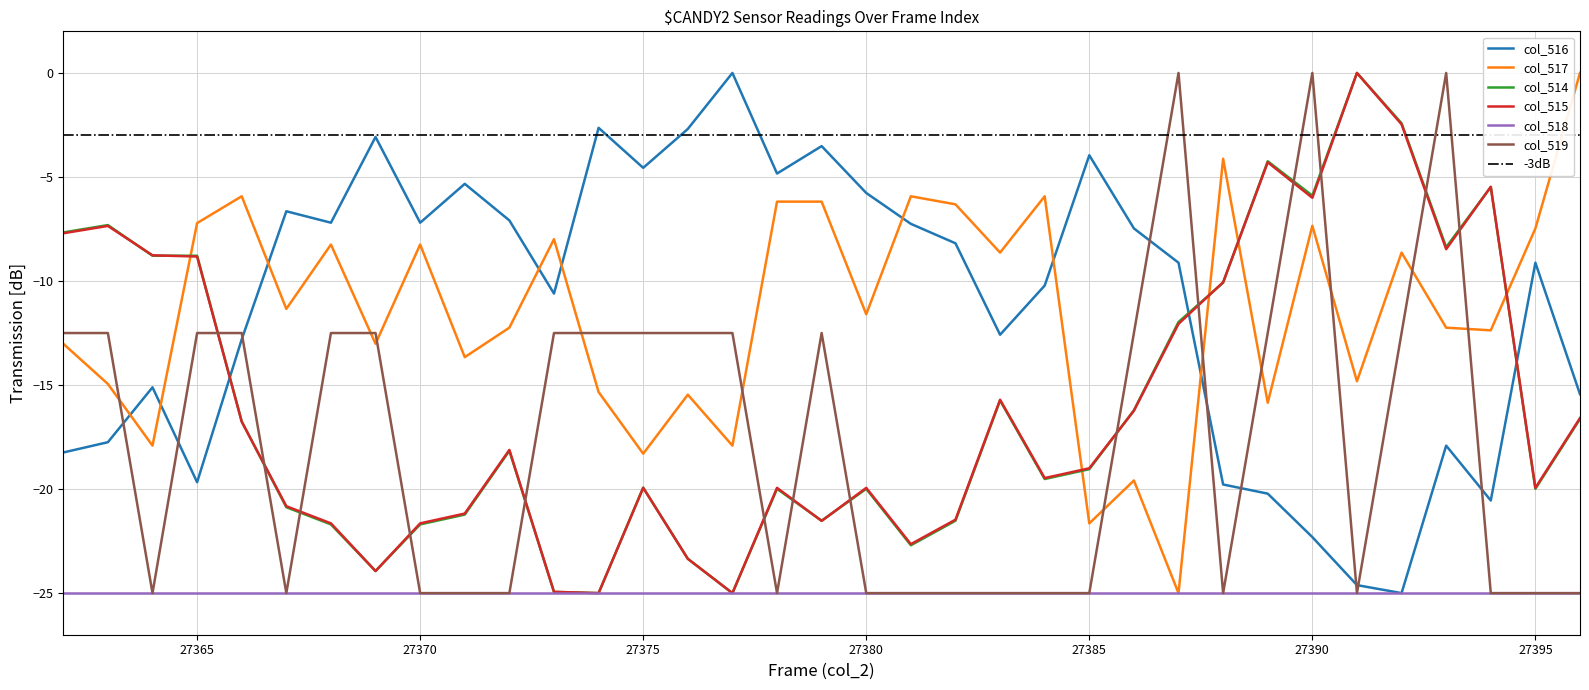

How many intersections are there between col_514 and col_516?

3